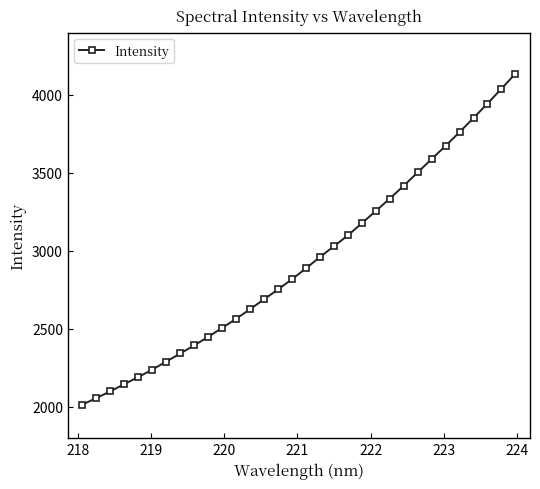

What is the sum of all values?

93864.3